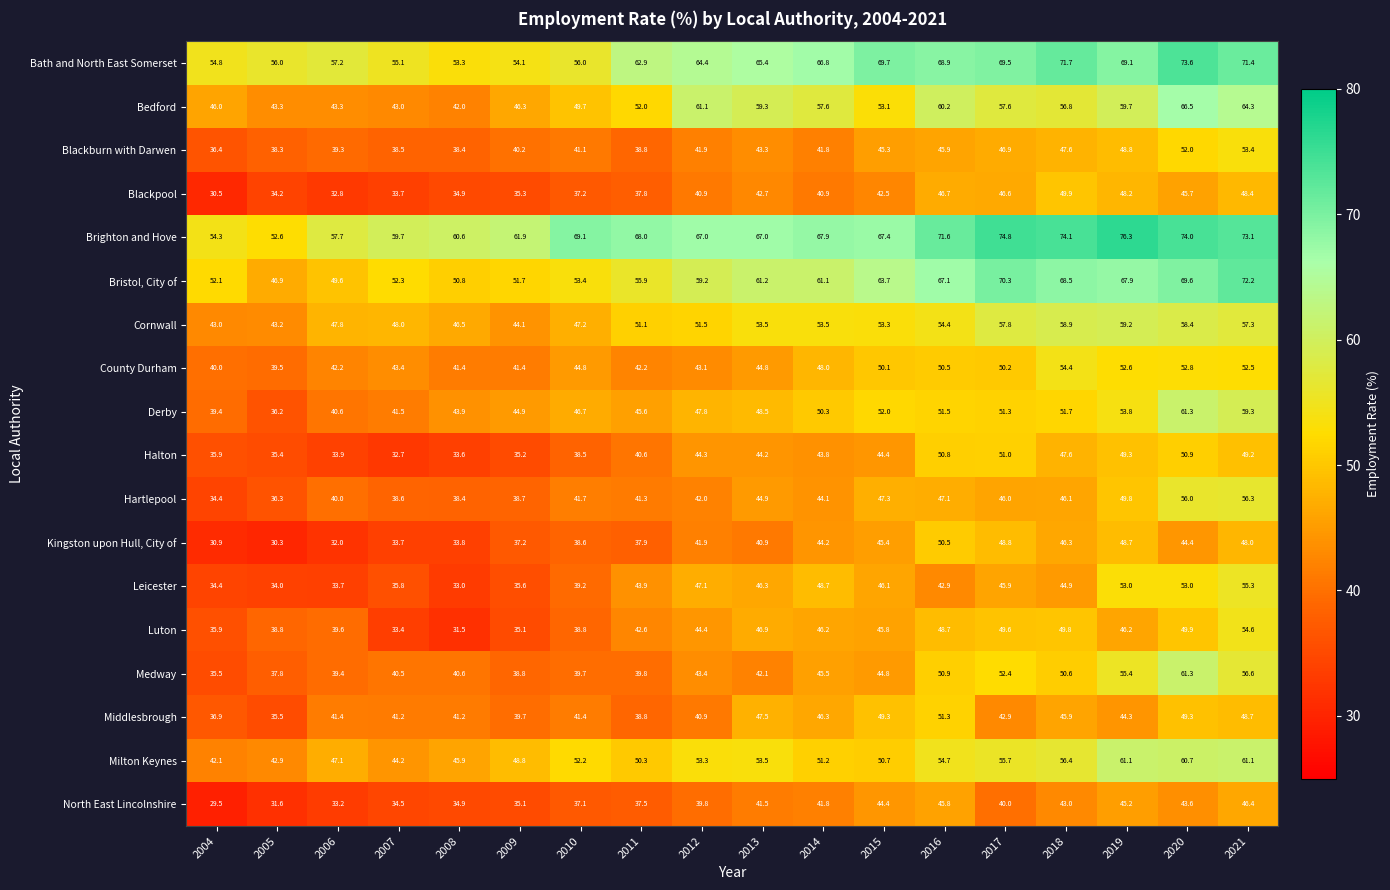

What is the difference between the maximum and second lowest values in the Leicester series?

21.6